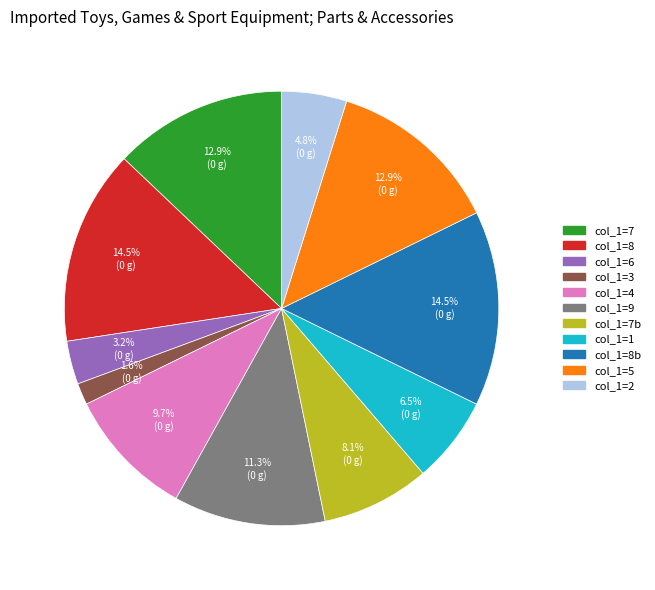

Does col_1=7 account for over 50% of the chart?

No